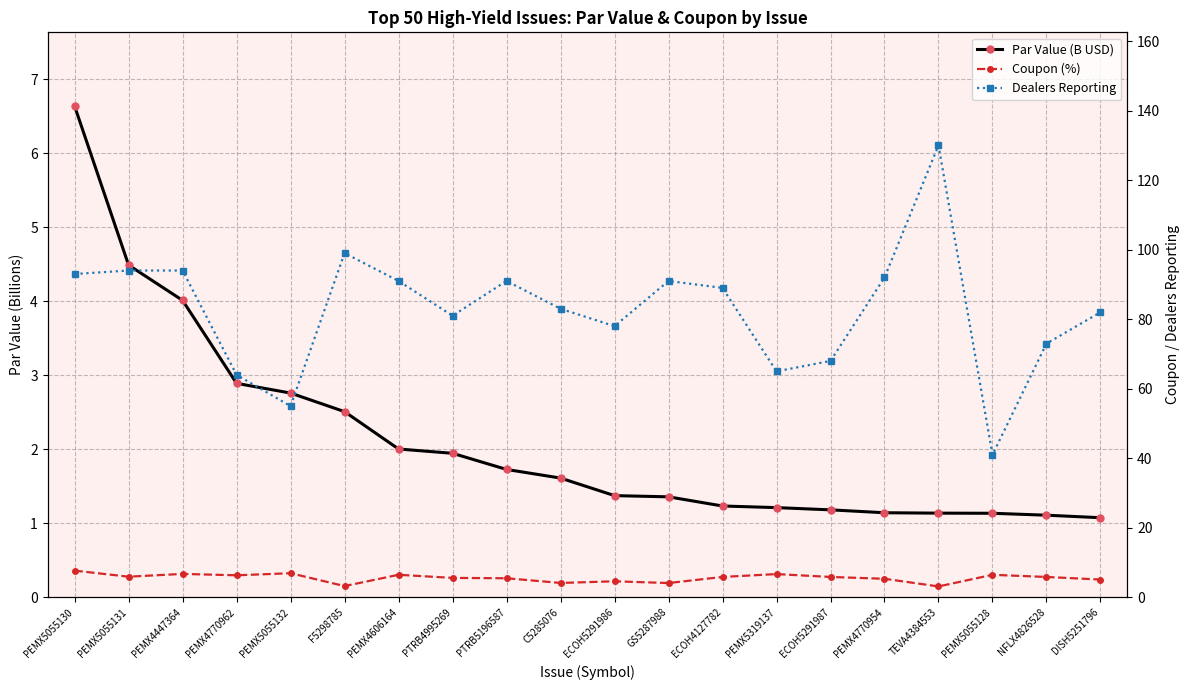

What is the difference between the Par Value (B USD) values at PEMX4447364 and PEMX5055128?

2.9